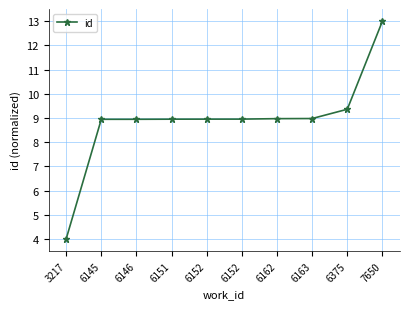

List the labels in order of value, largest first.

7650, 6375, 6163, 6162, 6152, 6152, 6151, 6146, 6145, 3217